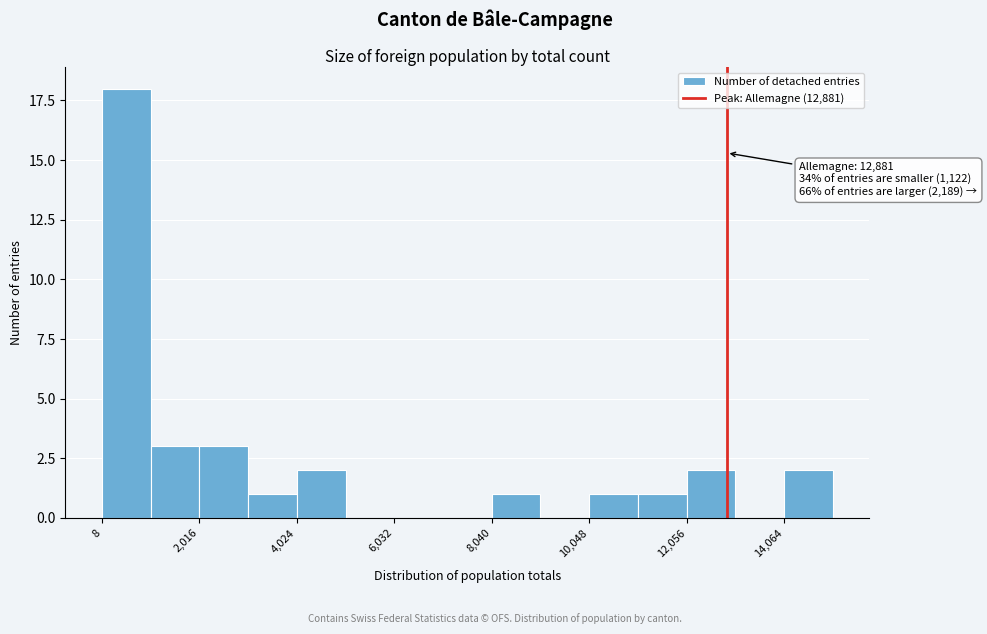

Read against the x-axis, roughly where is the centre of the tallest bar?

500